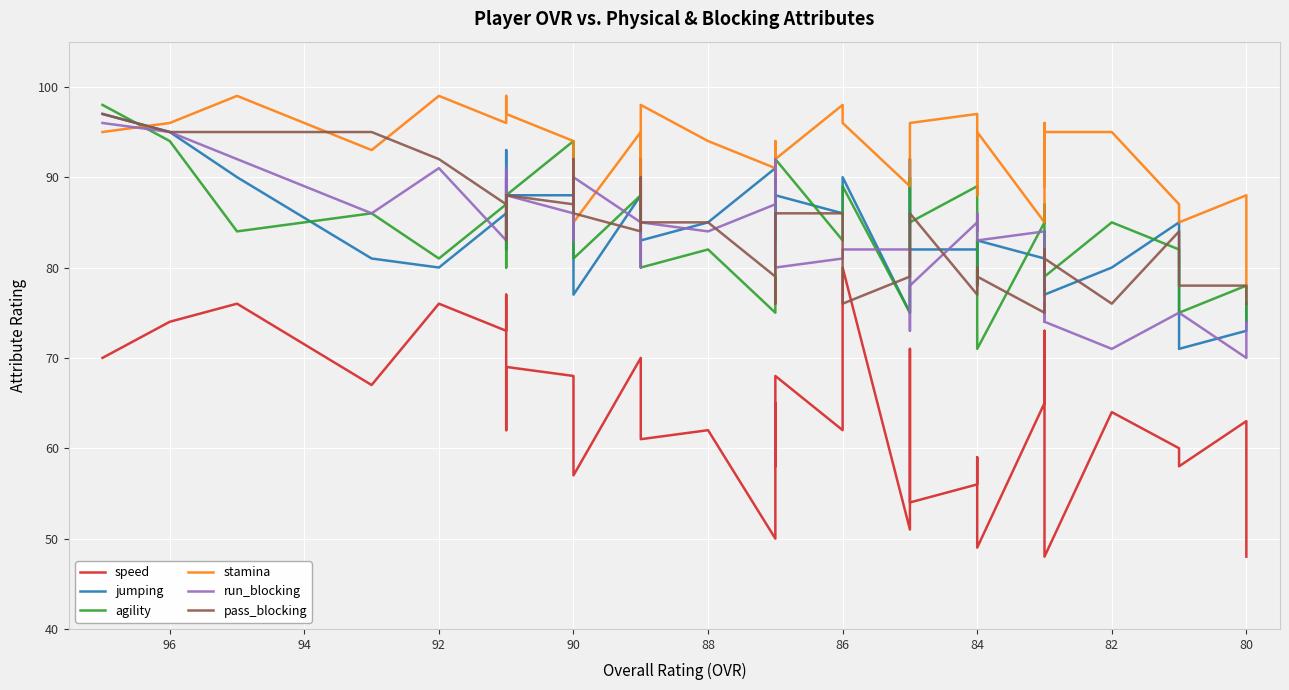

The value of speed at 90 is 67. True or false?

True